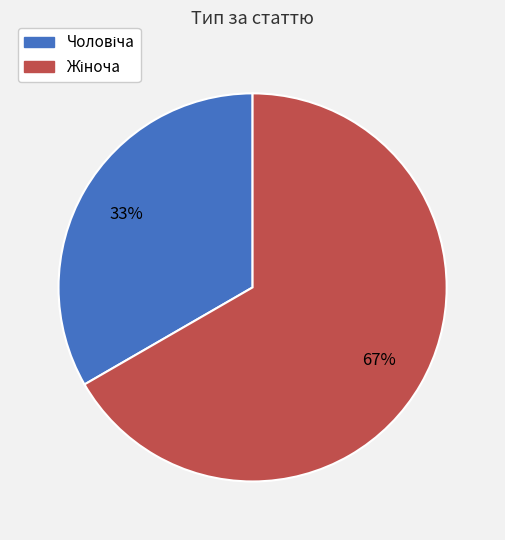

Does any single category account for the majority?

Yes